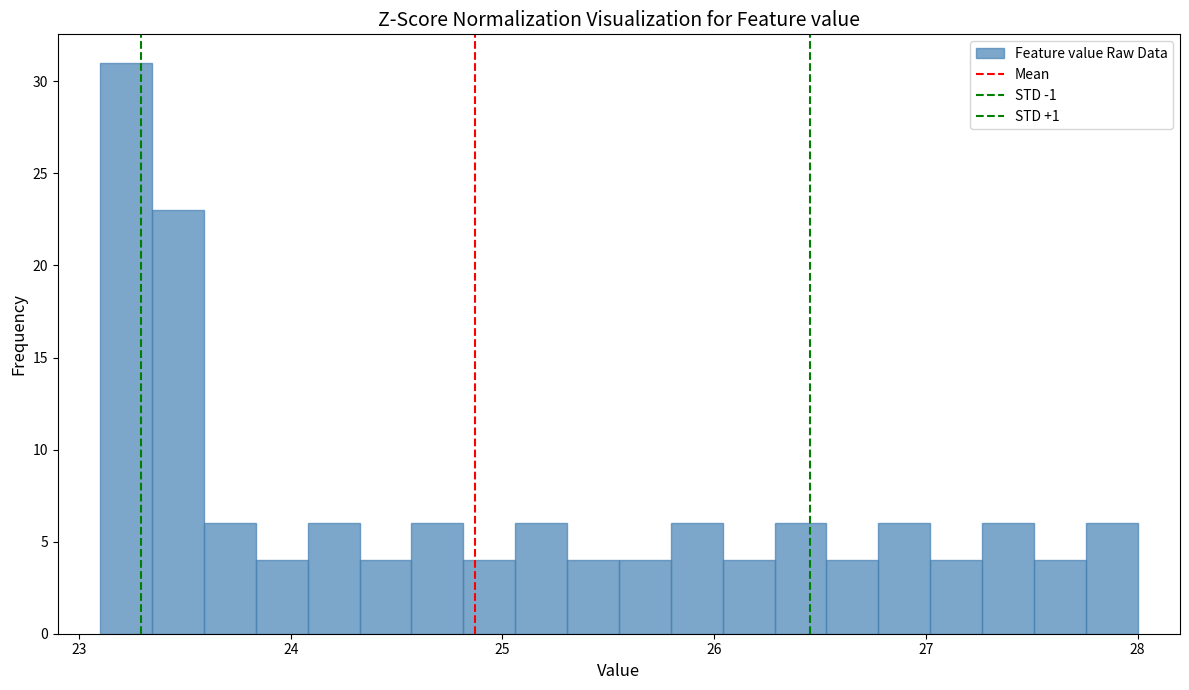

Around what value on the x-axis is the tallest bar? Give the approximate position of its centre, as read against the axis.

23.2